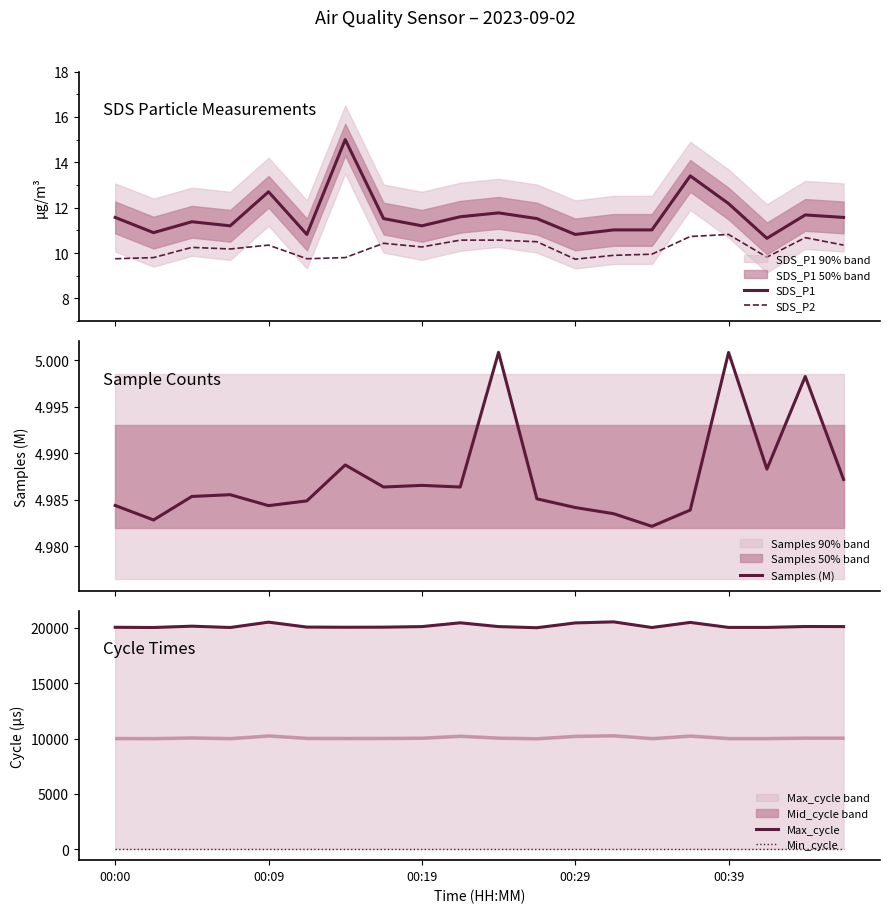

What is the difference between the maximum and minimum values in the Max_cycle series?

530.0